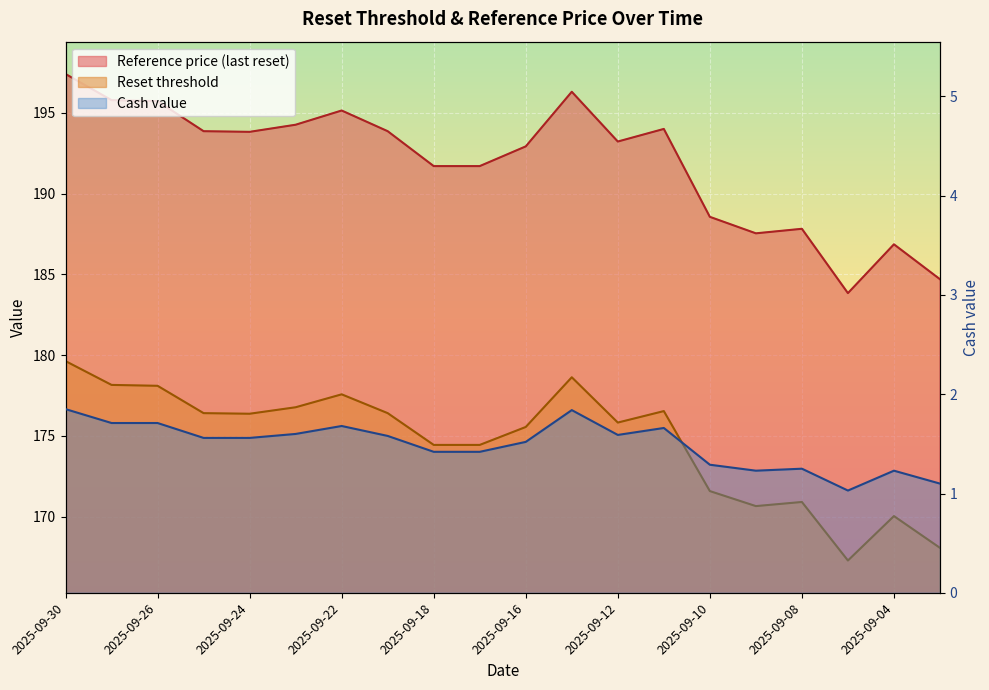

How many series are shown in this chart?

3